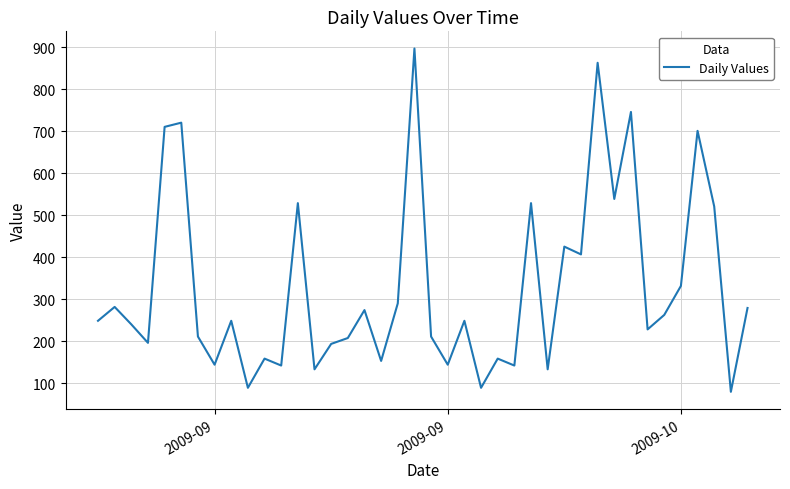

What is the maximum value shown in the chart?

896.5